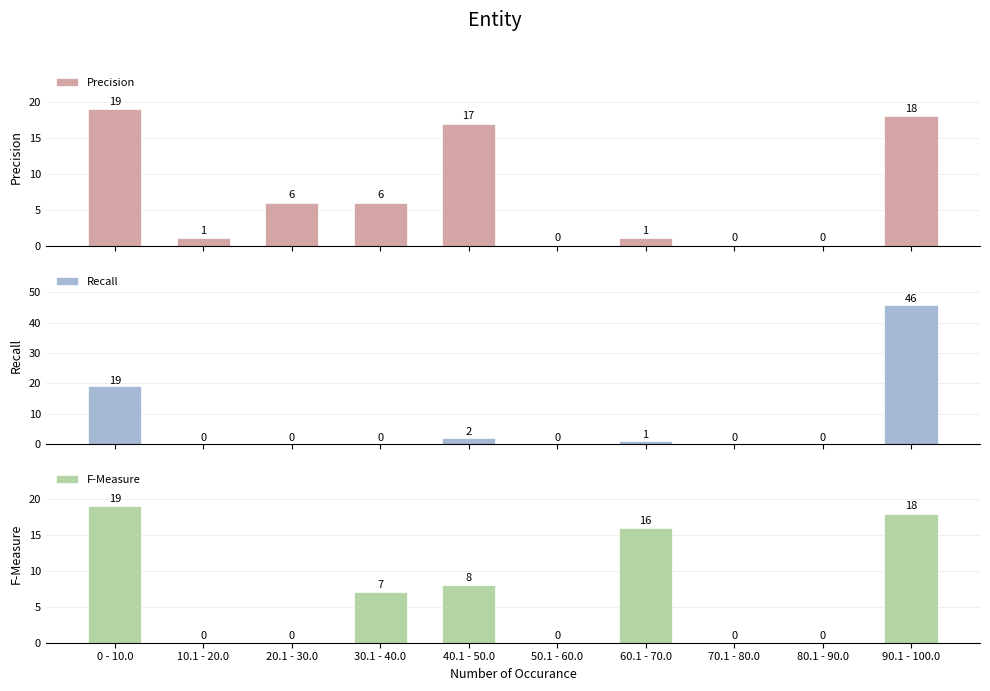

The value of Precision at 50.1 - 60.0 is 0. True or false?

True